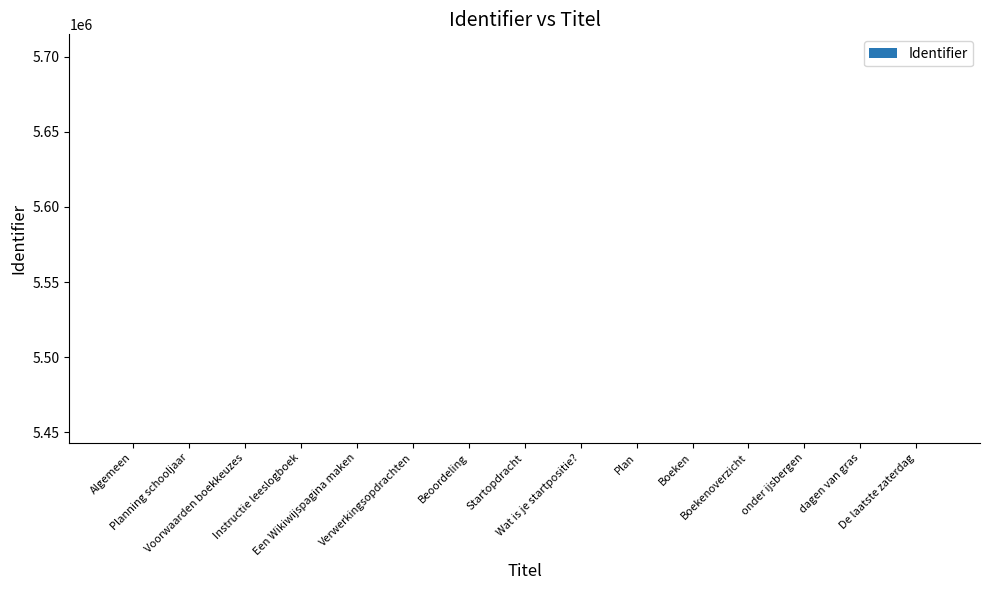

Is it true that the value at dagen van gras is 5442852?

True